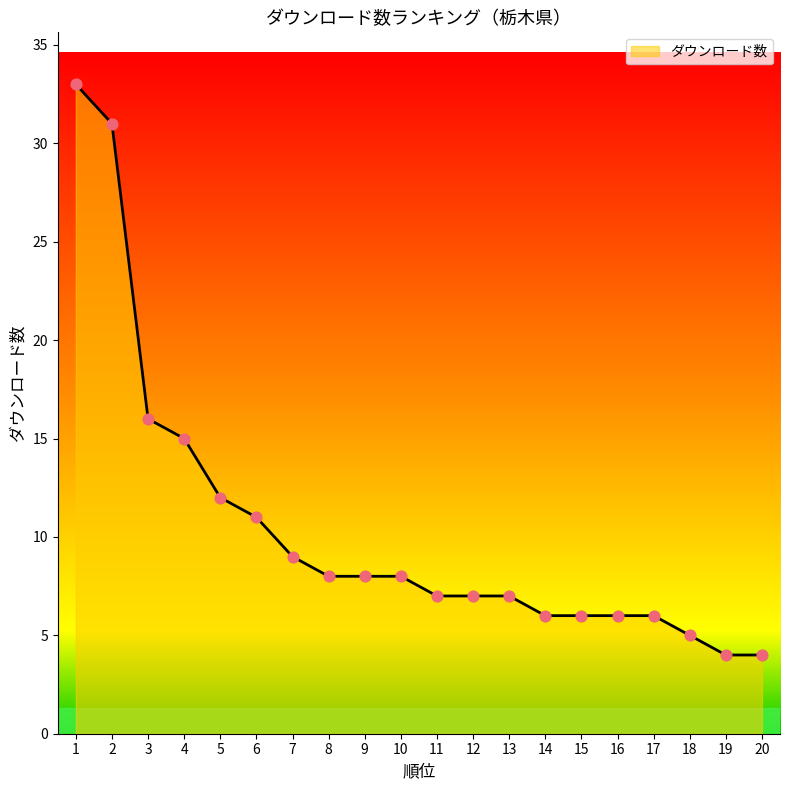

Approximately how many times larger is the value at 5 compared to 3?

0.8